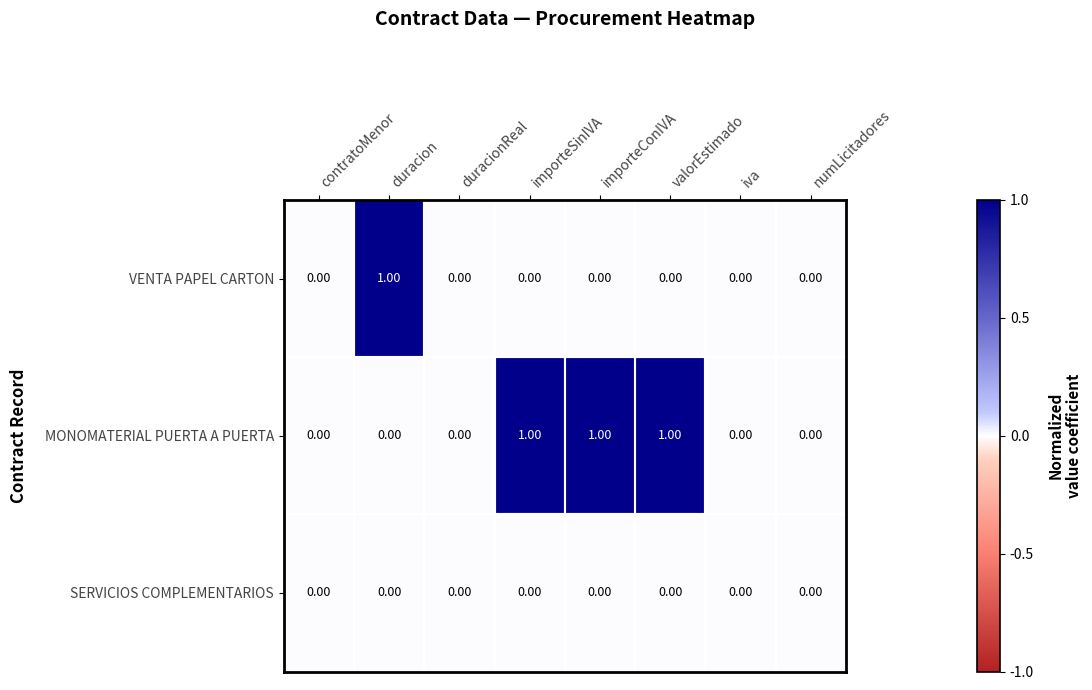

What is the sum of all MONOMATERIAL PUERTA A PUERTA values?

3